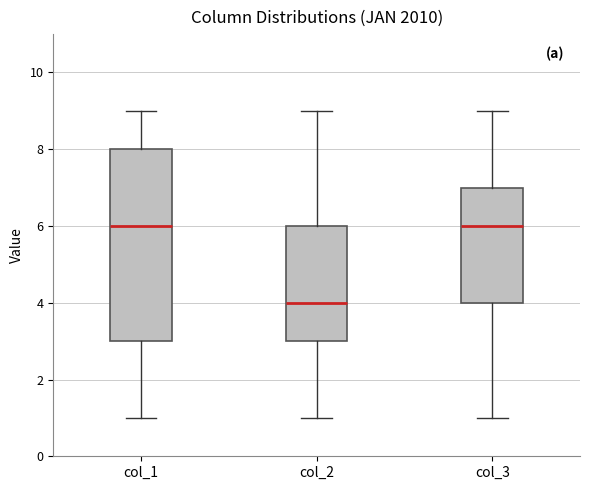

Comparing the boxes themselves (not the whiskers), which one is the tallest?

col_1